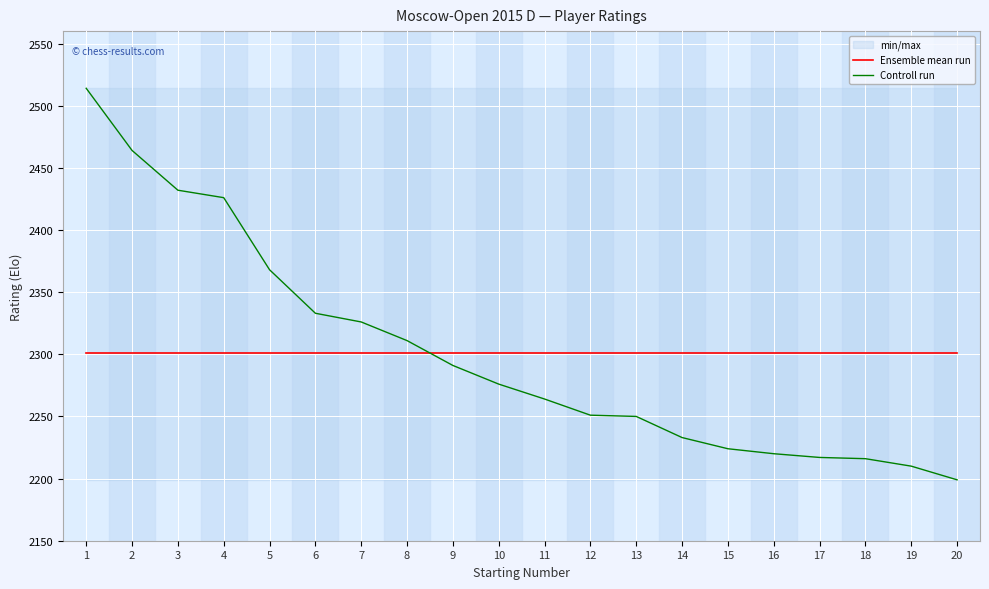

True or false: Controll run has a value of 3859.8 at 7.

False